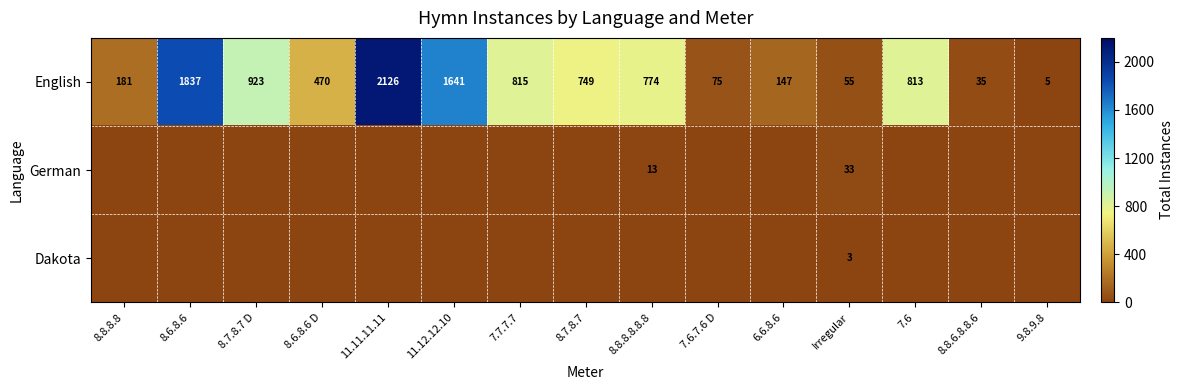

Rank the categories by English value from lowest to highest.

9.8.9.8, 8.8.6.8.8.6, Irregular, 7.6.7.6 D, 6.6.8.6, 8.8.8.8, 8.6.8.6 D, 8.7.8.7, 8.8.8.8.8.8, 7.6, 7.7.7.7, 8.7.8.7 D, 11.12.12.10, 8.6.8.6, 11.11.11.11